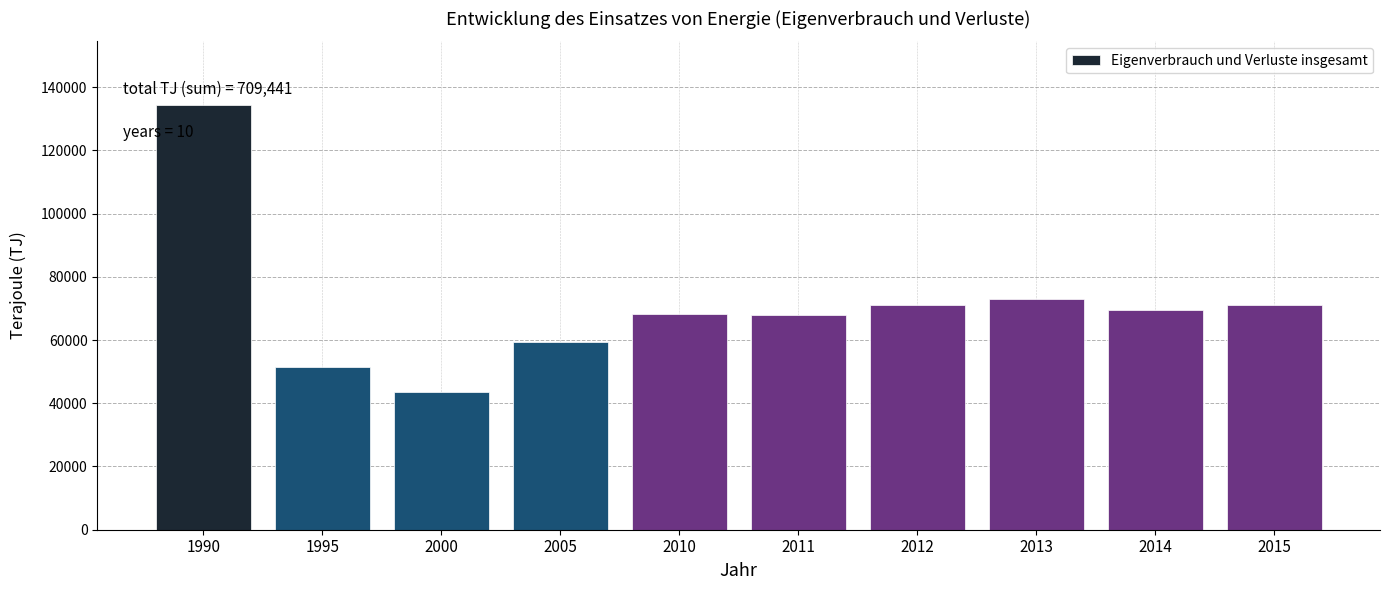

What is the difference between the values at 2013 and 2005?

13646.5